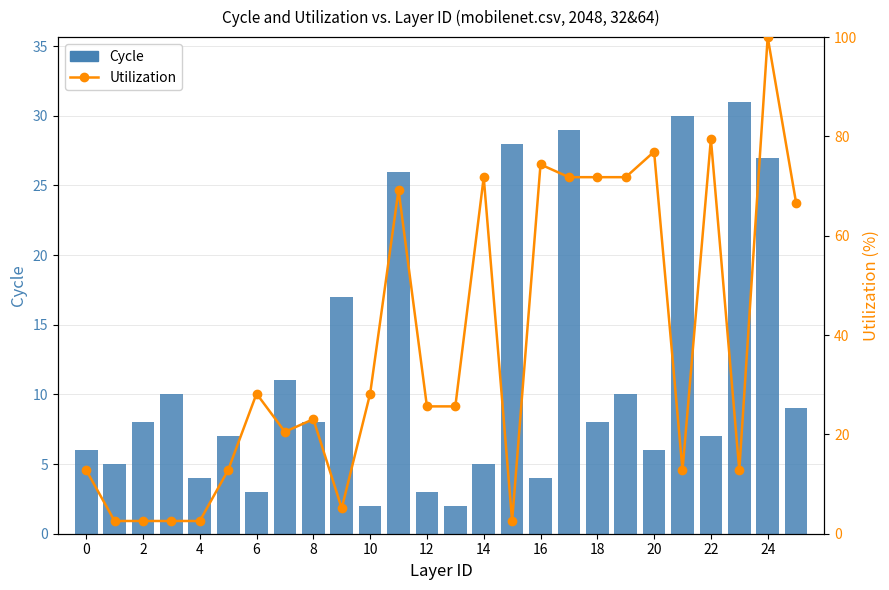

Reading right to left, extract all data points from this chart.

Cycle: 9.0	27.0	31.0	7.0	30.0	6.0	10.0	8.0	29.0	4.0	28.0	5.0	2.0	3.0	26.0	2.0	17.0	8.0	11.0	3.0	7.0	4.0	10.0	8.0	5.0	6.0
Utilization: 66.7	100.0	12.8	79.5	12.8	76.9	71.8	71.8	71.8	74.4	2.6	71.8	25.6	25.6	69.2	28.2	5.1	23.1	20.5	28.2	12.8	2.6	2.6	2.6	2.6	12.8